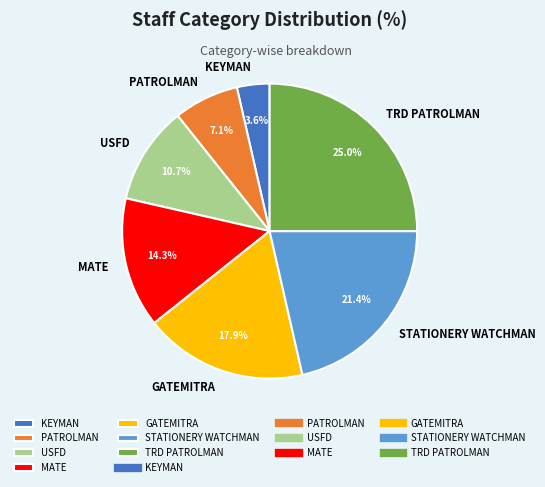

How many segments does this pie chart have?

7